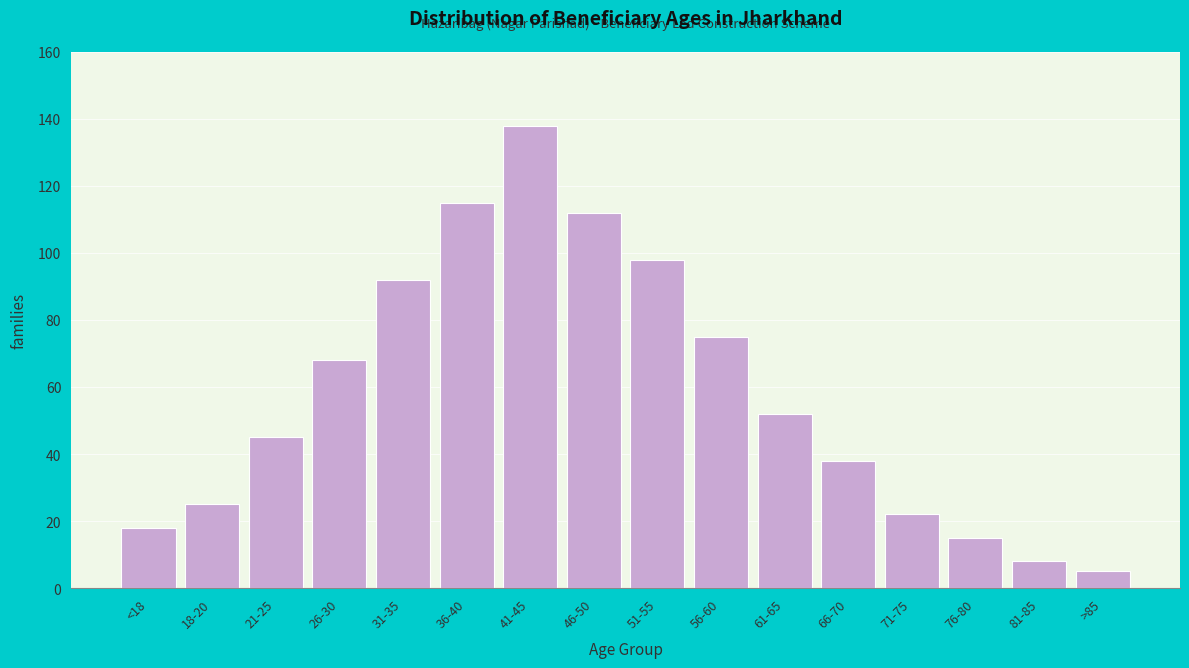

Reading right to left, list all the values displayed in this chart.

5	8	15	22	38	52	75	98	112	138	115	92	68	45	25	18